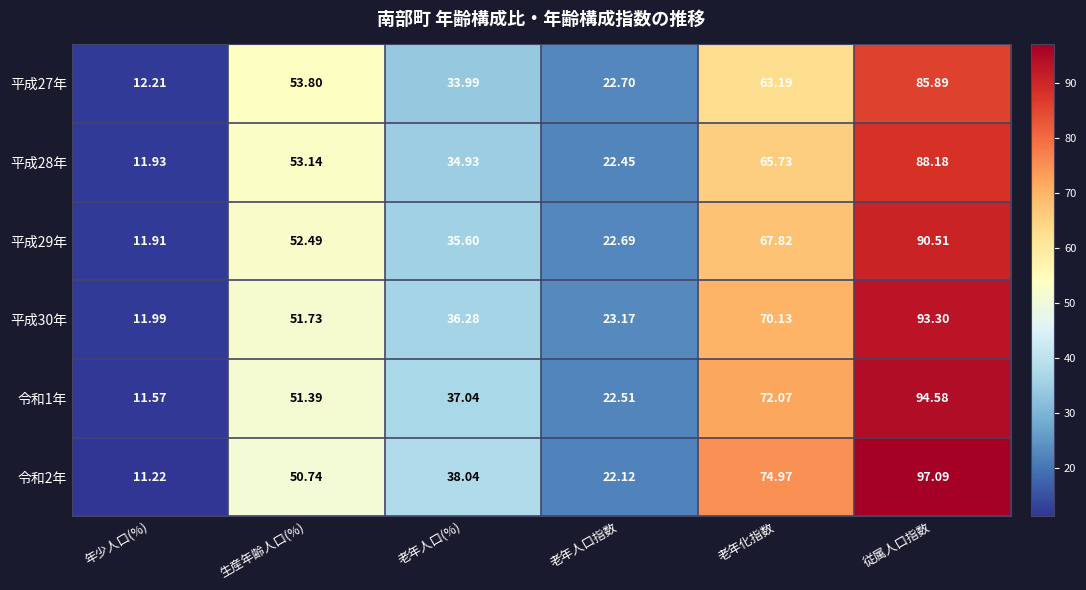

Rank the categories by 平成27年 value from highest to lowest.

従属人口指数, 老年化指数, 生産年齢人口(%), 老年人口(%), 老年人口指数, 年少人口(%)